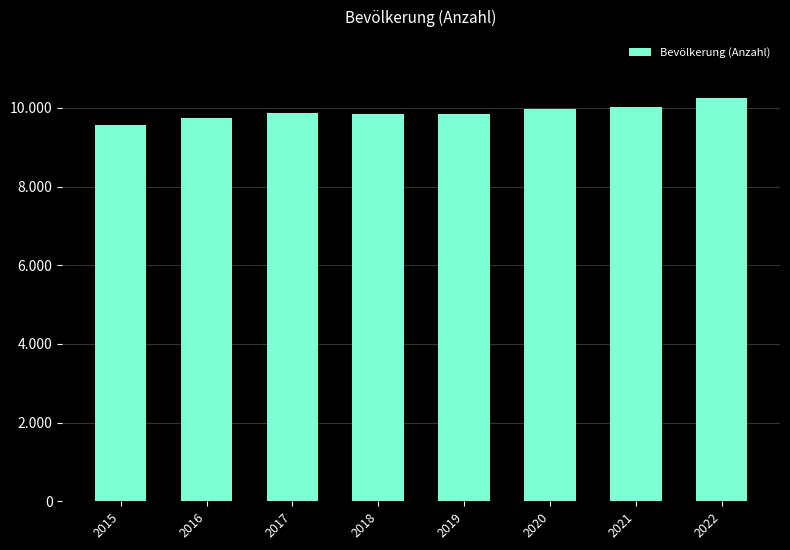

Rank the categories by value from lowest to highest.

2015, 2016, 2019, 2018, 2017, 2020, 2021, 2022